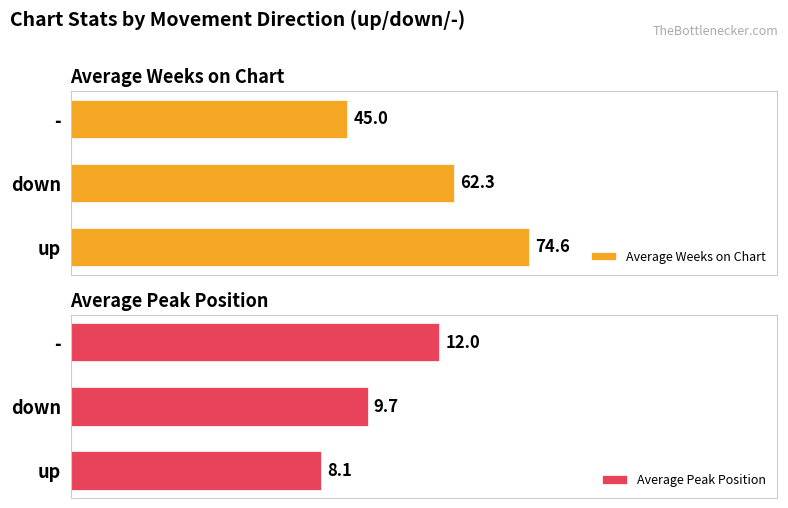

Reading left to right, what are all the values shown in this chart?

Average Weeks on Chart: 74.6	62.3	45.0
Average Peak Position: 8.1	9.7	12.0